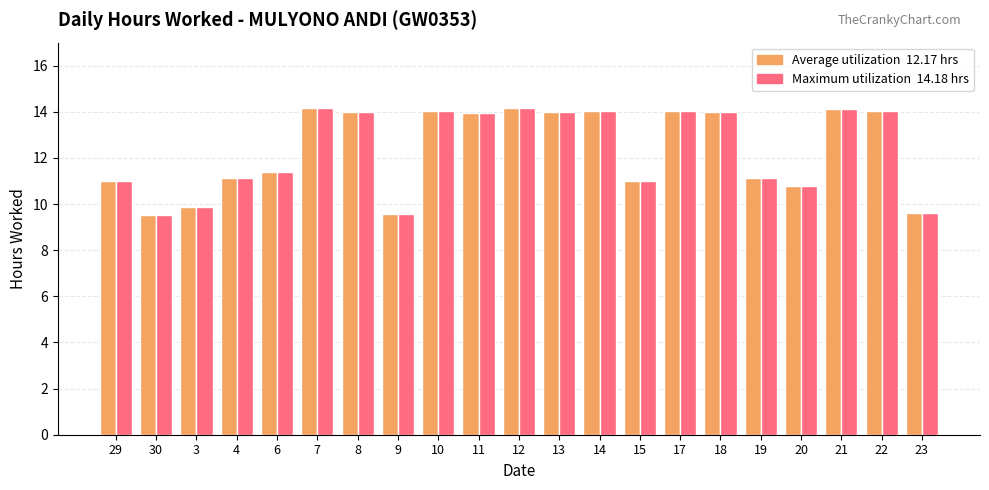

What is the total value across all series at 4?

22.2